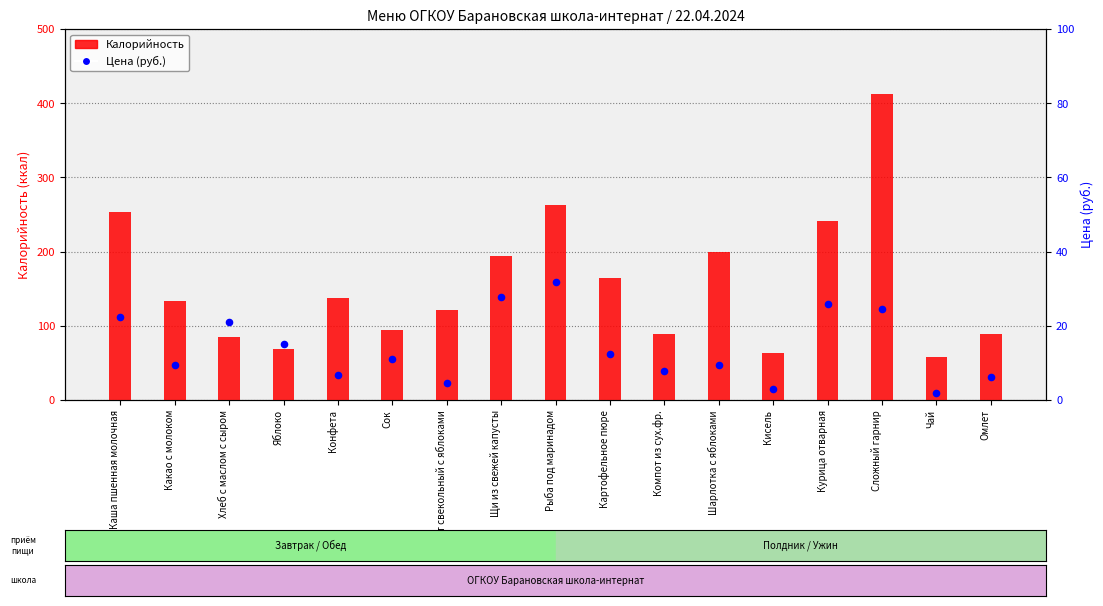

Which series contains the highest Y value?

Калорийность